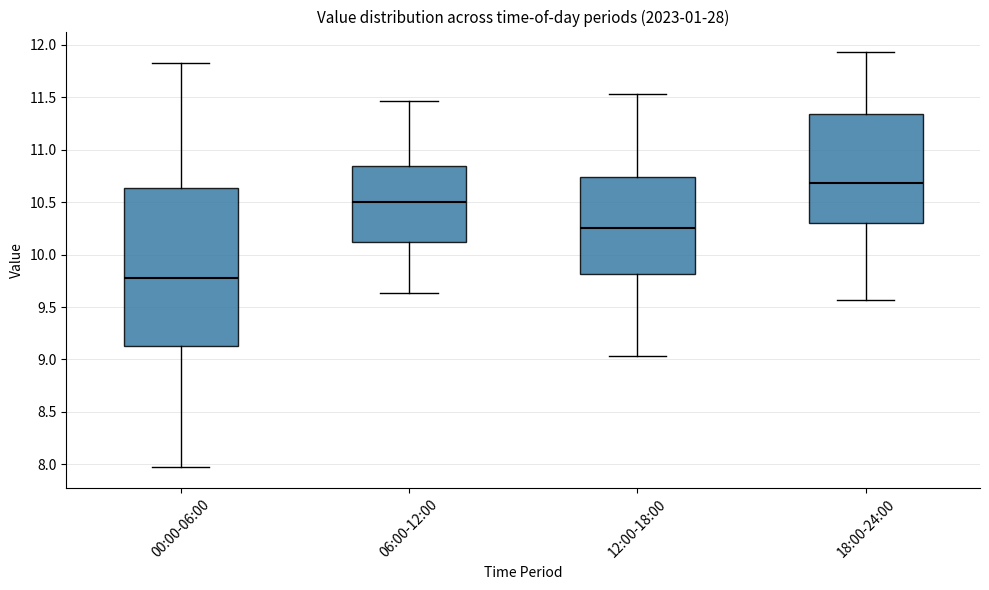

Where does the lower whisker of the box for 00:00-06:00 end on the y-axis? The values are not printed on the chart, so give them approximately, as read against the axis.

7.95